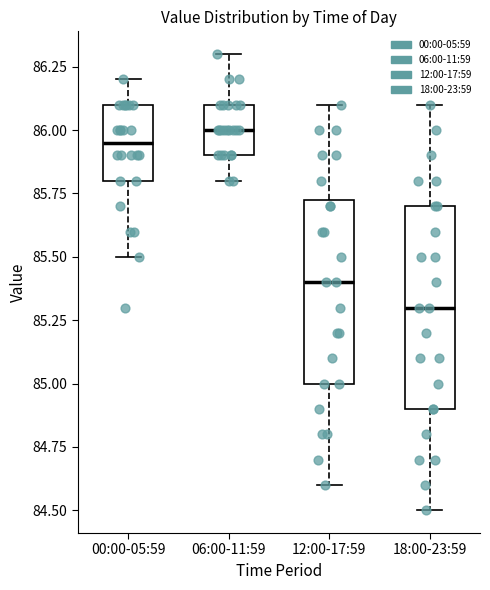

Reading left to right, transcribe this box plot: for each box, give where its median line is, the range the box spans, and where its two whiskers end, as read against the y-axis. The values are not printed on the chart, so give them approximately, as read against the axis.

00:00-05:59: median 85.95, box 85.80 to 86.10, whiskers 85.50 to 86.20
06:00-11:59: median 86.00, box 85.90 to 86.10, whiskers 85.80 to 86.30
12:00-17:59: median 85.40, box 85.00 to 85.75, whiskers 84.60 to 86.10
18:00-23:59: median 85.30, box 84.90 to 85.70, whiskers 84.50 to 86.10